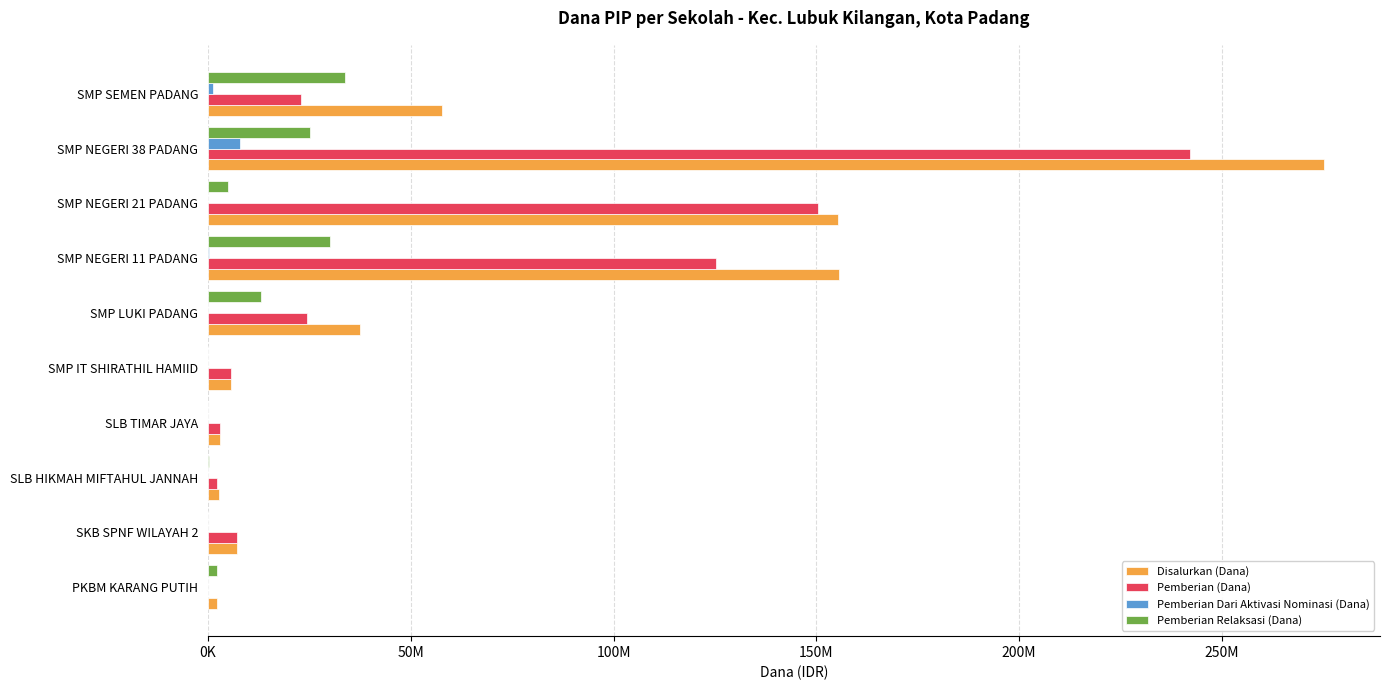

What is the difference between the maximum and minimum values in the Pemberian Relaksasi (Dana) series?

33750000